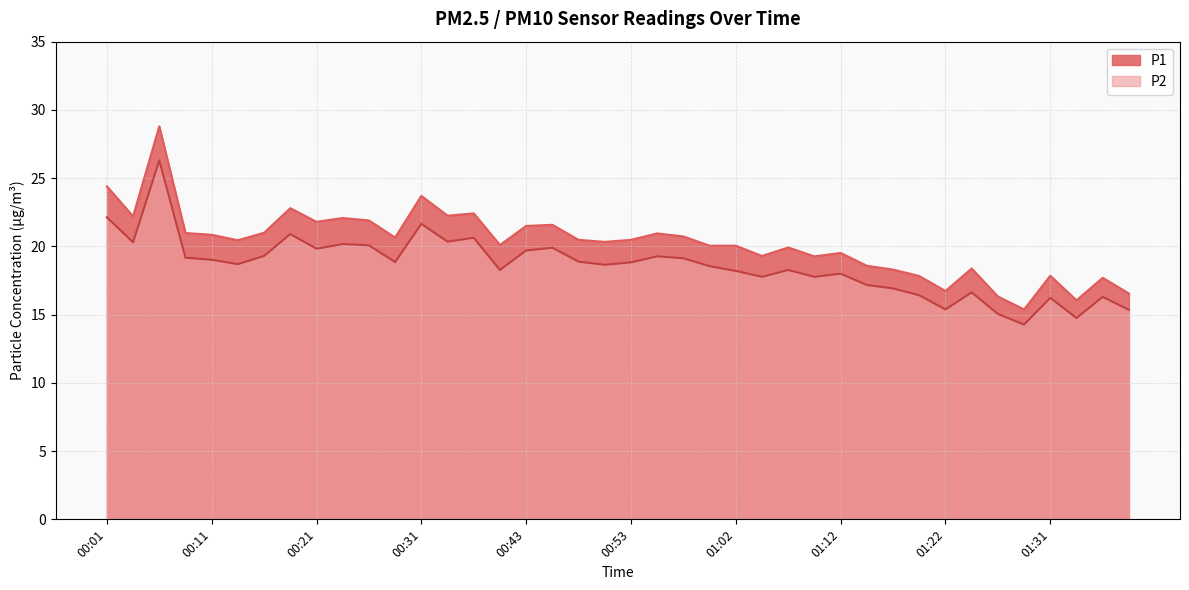

True or false: P2 has a value of 7.7 at 01:27.

False